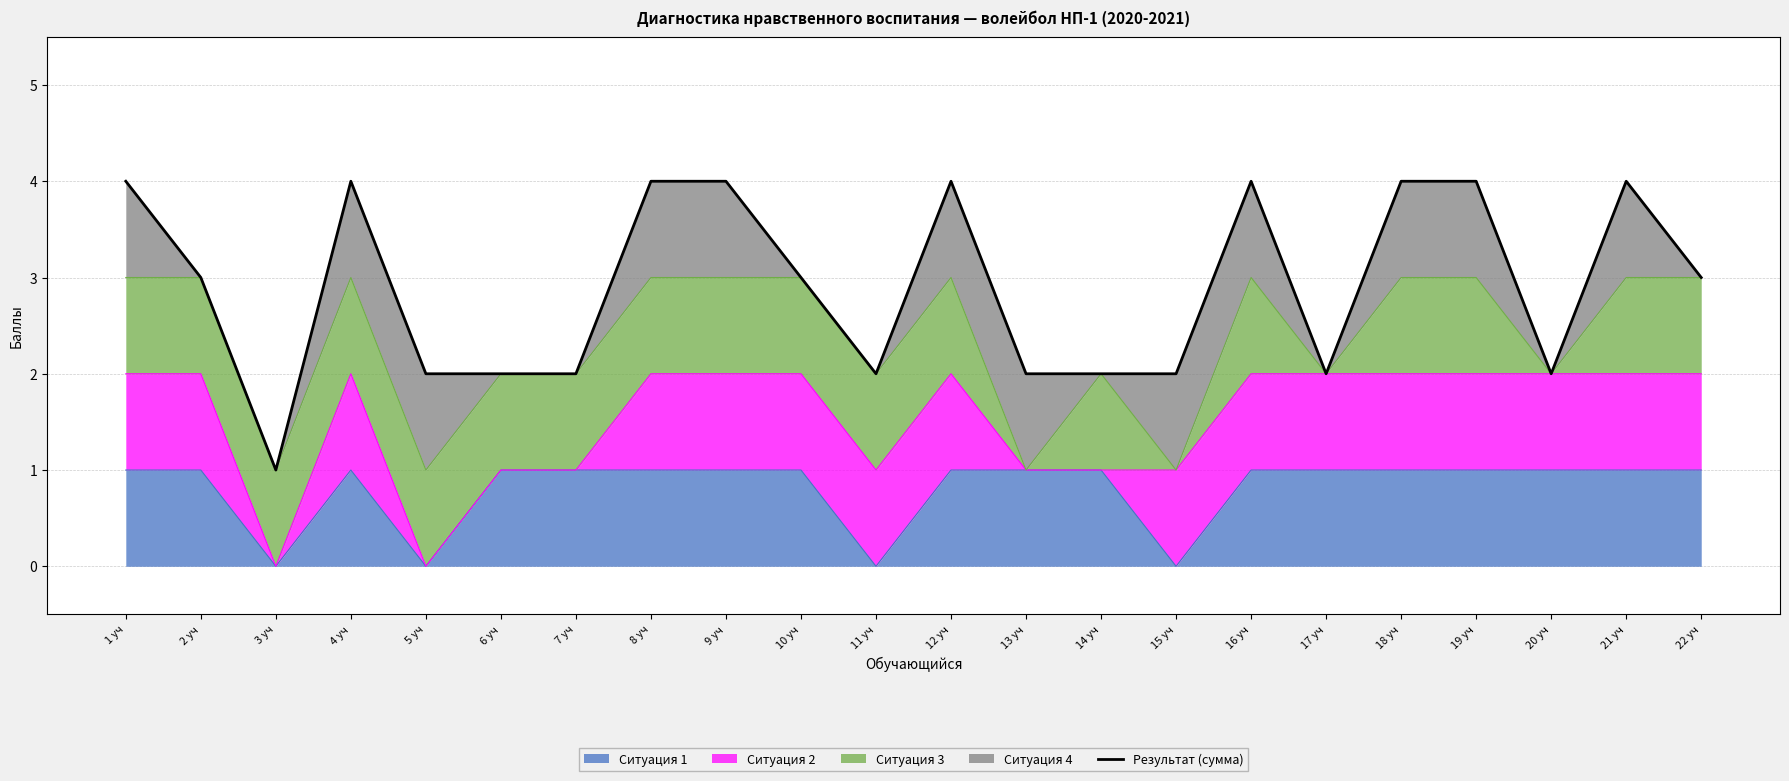

How many lines are shown in the chart?

1